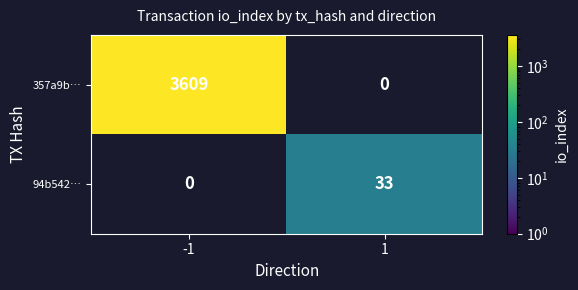

What is the smallest value displayed?

33.0